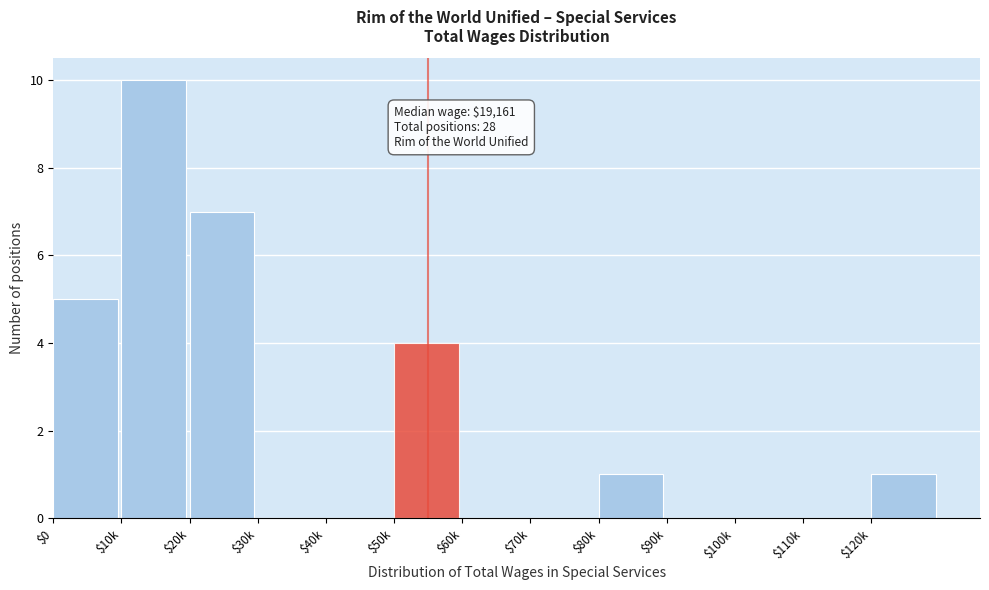

At which category does the chart reach its peak across all series?

$10k